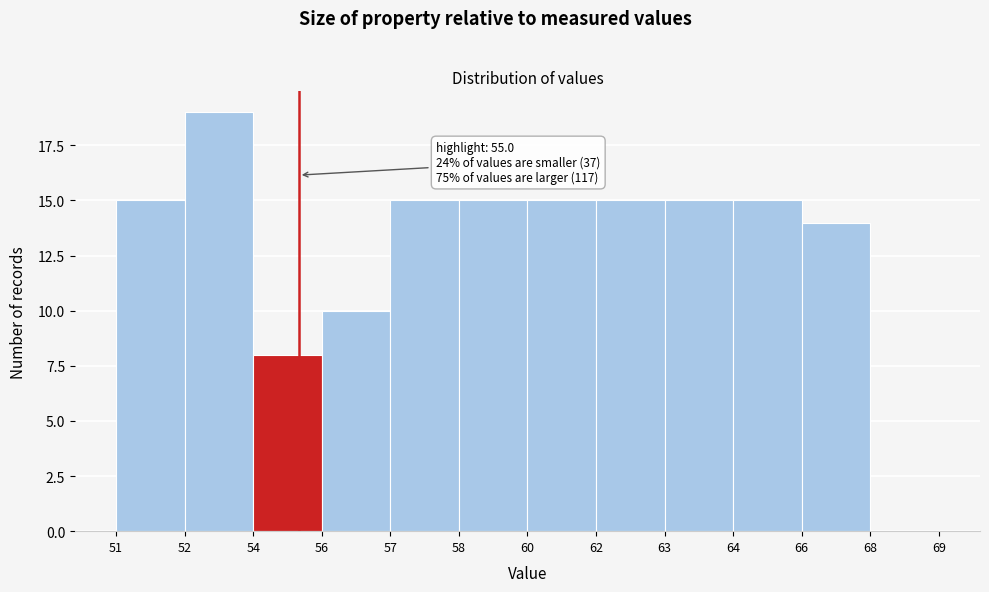

Reading left to right, transcribe all the data shown in this chart.

51=15	52=19	54=8	56=10	57=15	58=15	60=15	62=15	63=15	64=15	66=14	68=0